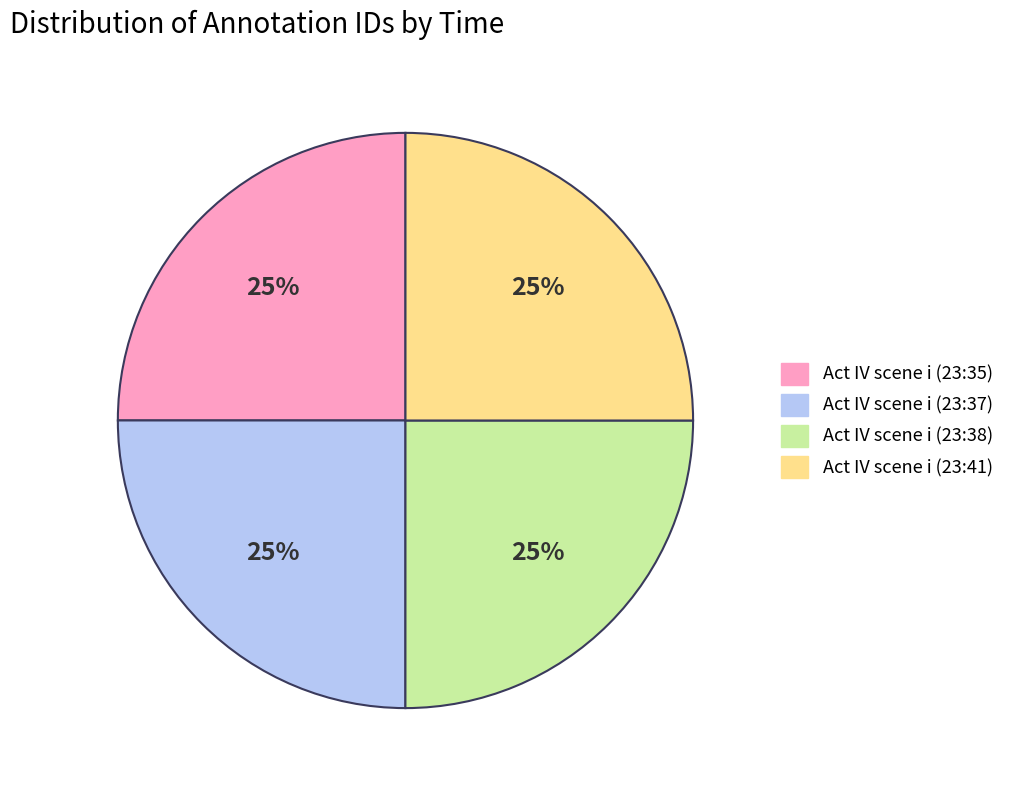

To the nearest percent, what is the combined percentage of Act IV scene i (23:37) and Act IV scene i (23:35)?

50%